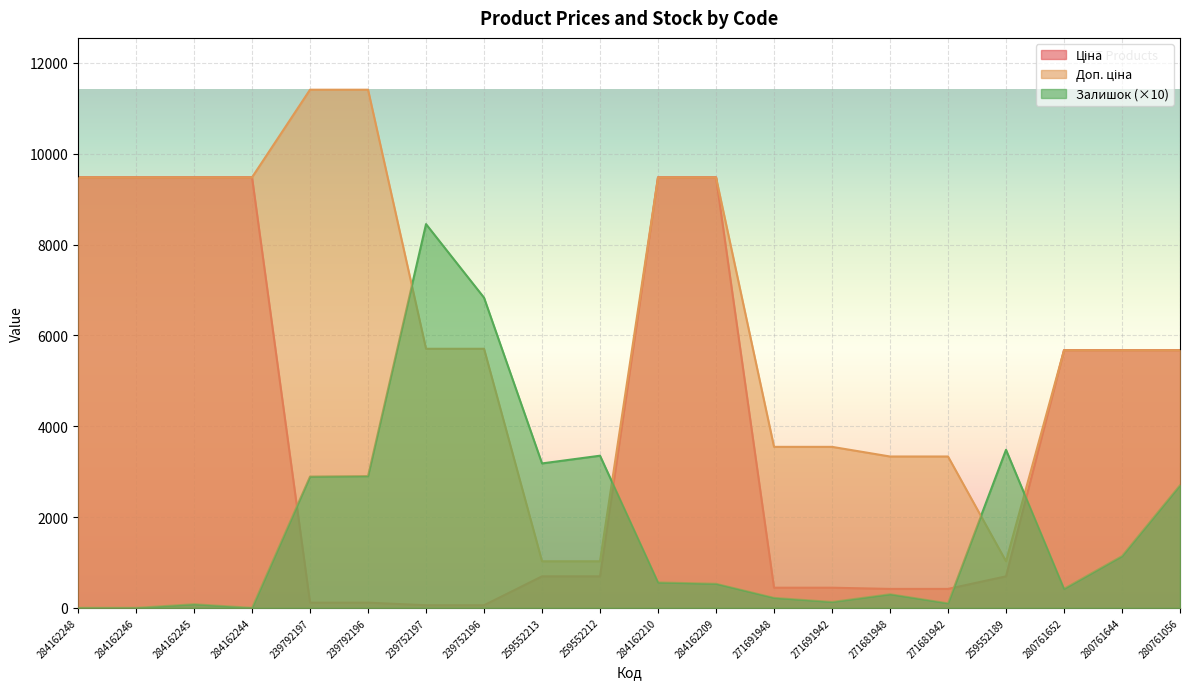

How many values in the Доп. ціна series are below 5705?

10